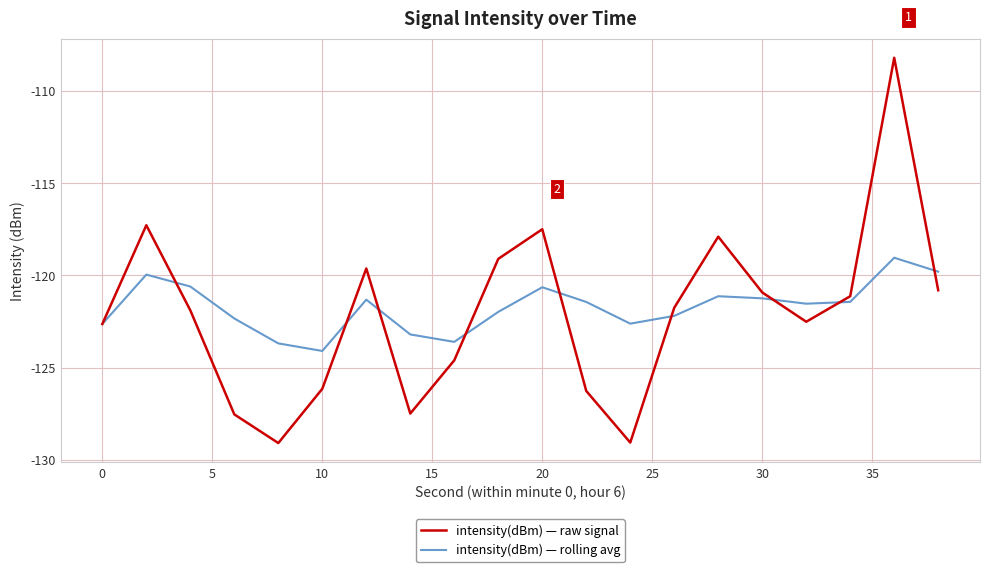

List the series in order of their peak value, lowest first.

intensity(dBm) — rolling avg, intensity(dBm) — raw signal